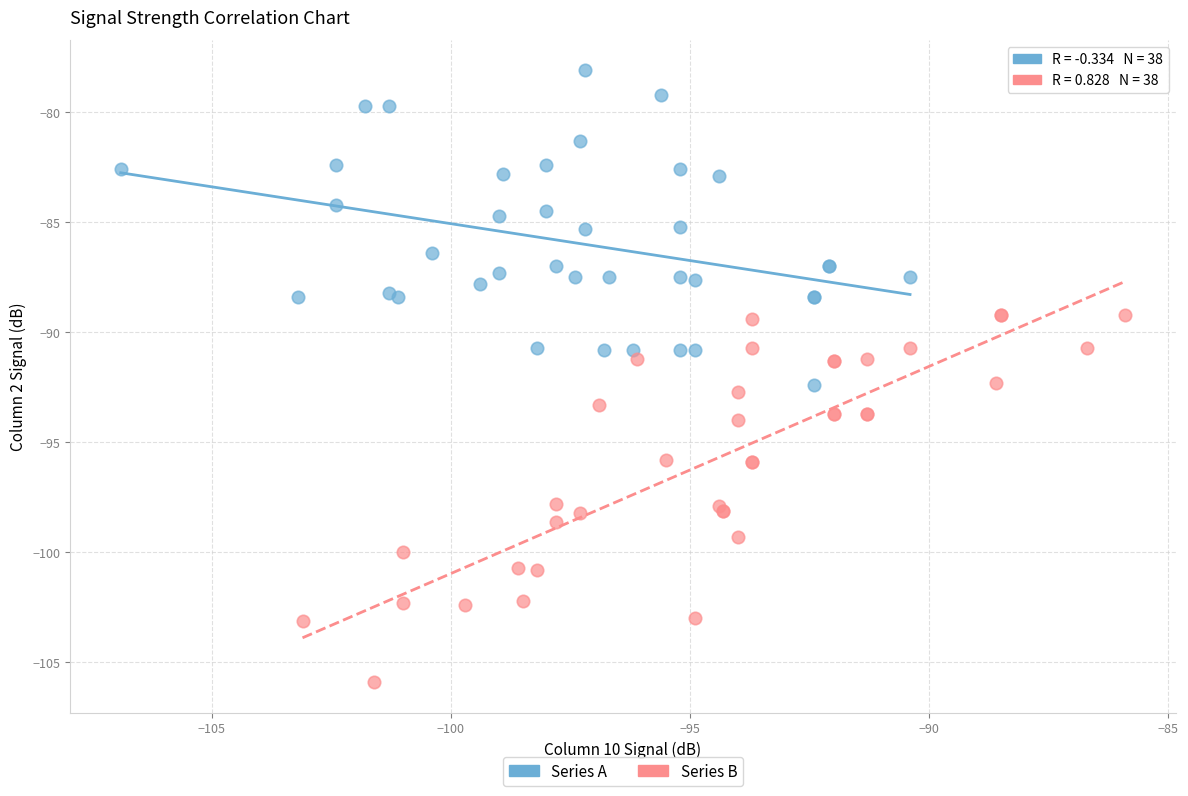

Which series contains the lowest Y value?

Series B